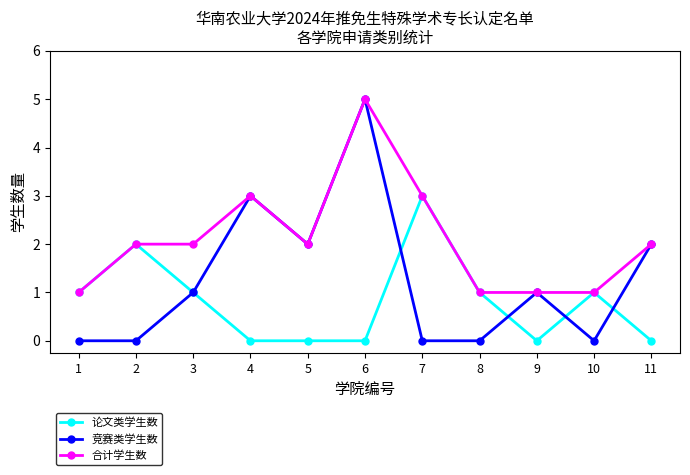

Is the value of 竞赛类学生数 at 8 greater than the value of 论文类学生数 at 1?

No